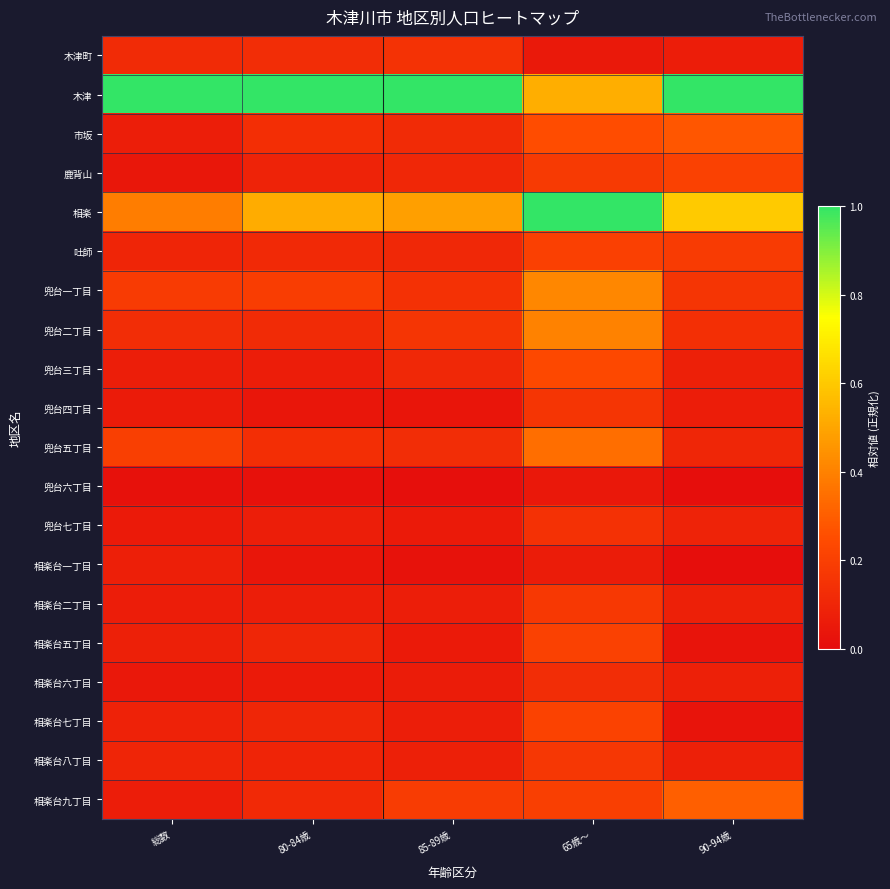

Which series changed the most between 80-84歳 and 90-94歳?

相楽台九丁目